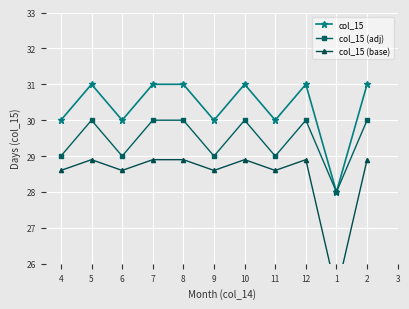

What is the label of the 11th point from the left?

2